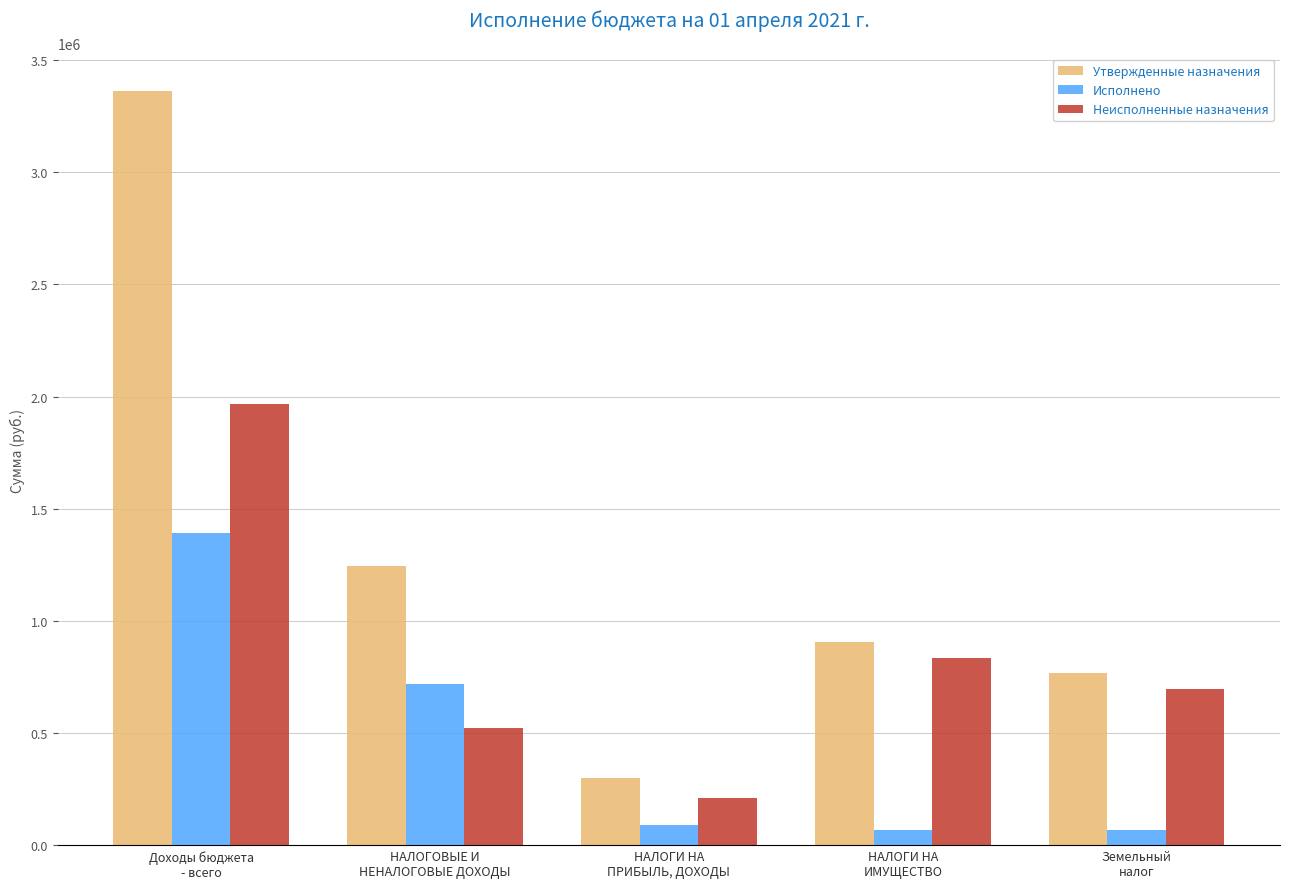

List the series in order of their peak value, lowest first.

Исполнено, Неисполненные назначения, Утвержденные назначения